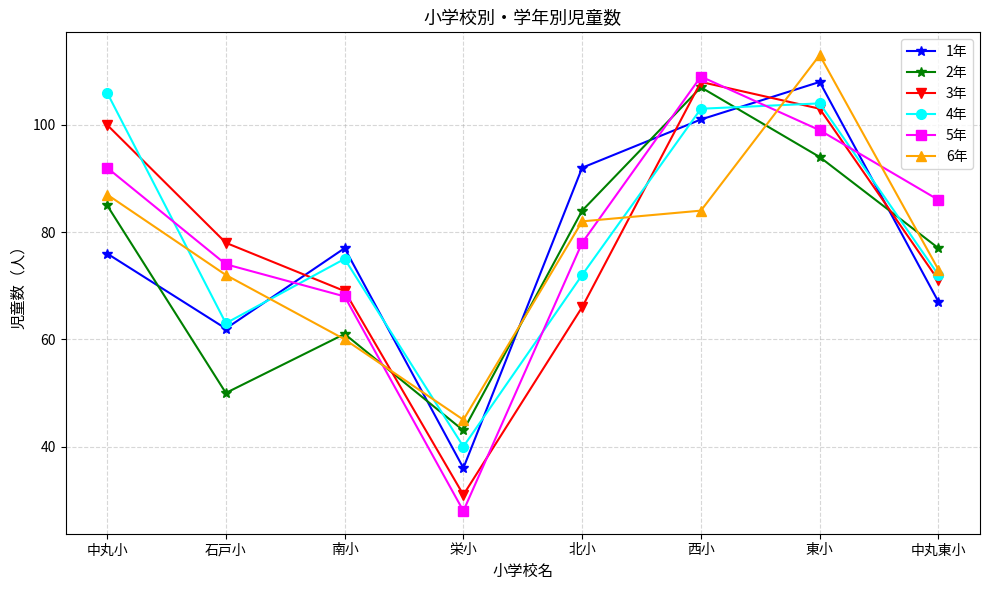

Where do 1年 and 4年 first cross each other?

石戸小 and 南小